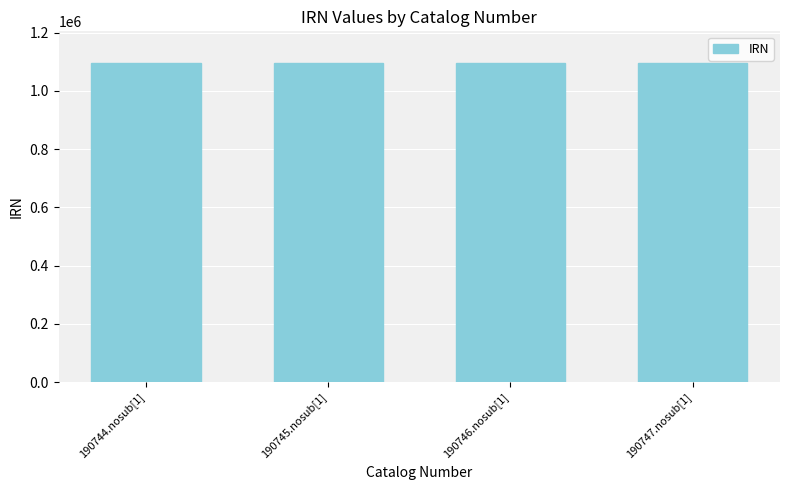

What is the greatest value displayed?

1094650